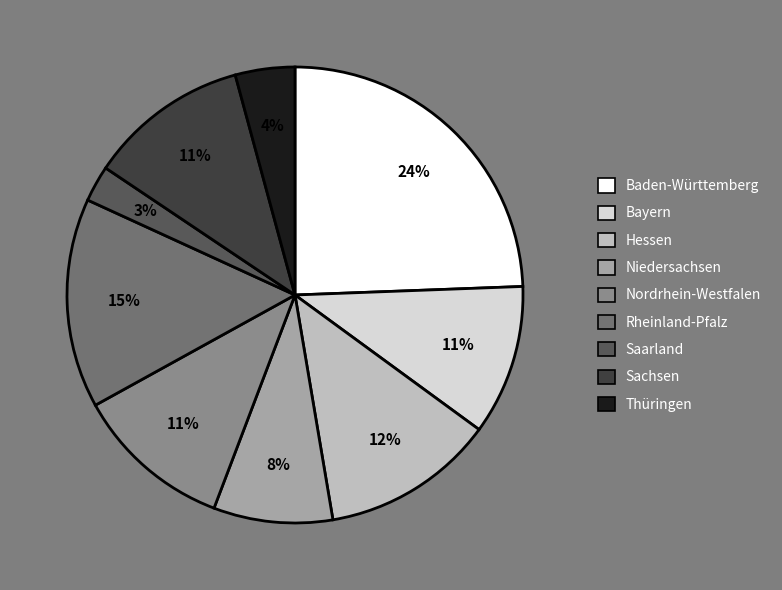

Is Sachsen the majority of the pie?

No